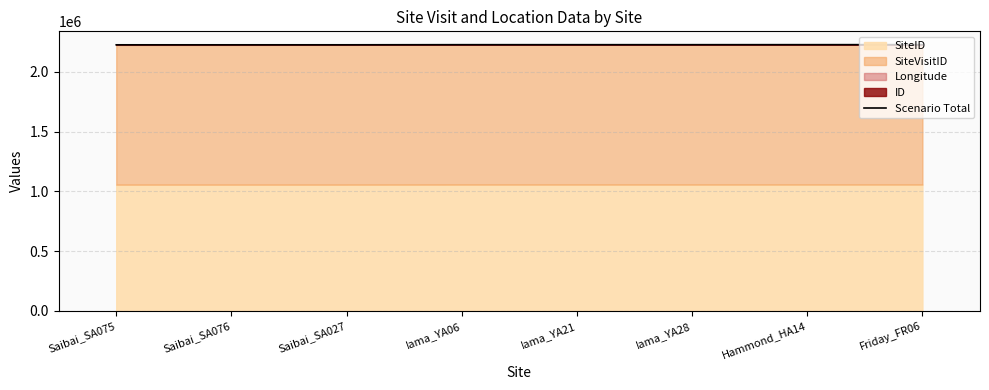

What is the label of the 6th point from the left?

Iama_YA28